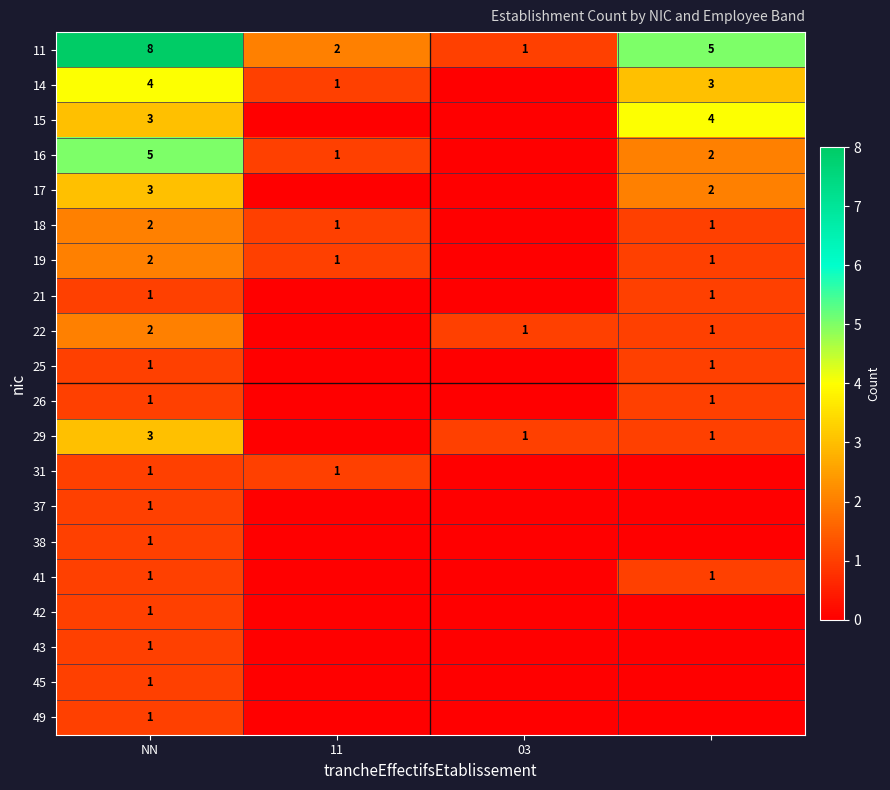

What is the difference between the highest and lowest values at 3?

5